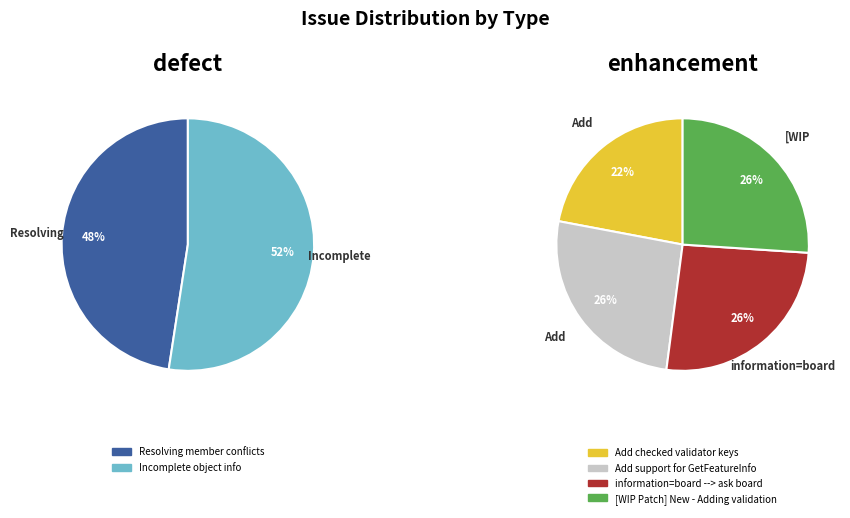

How many segments does this pie chart have?

6